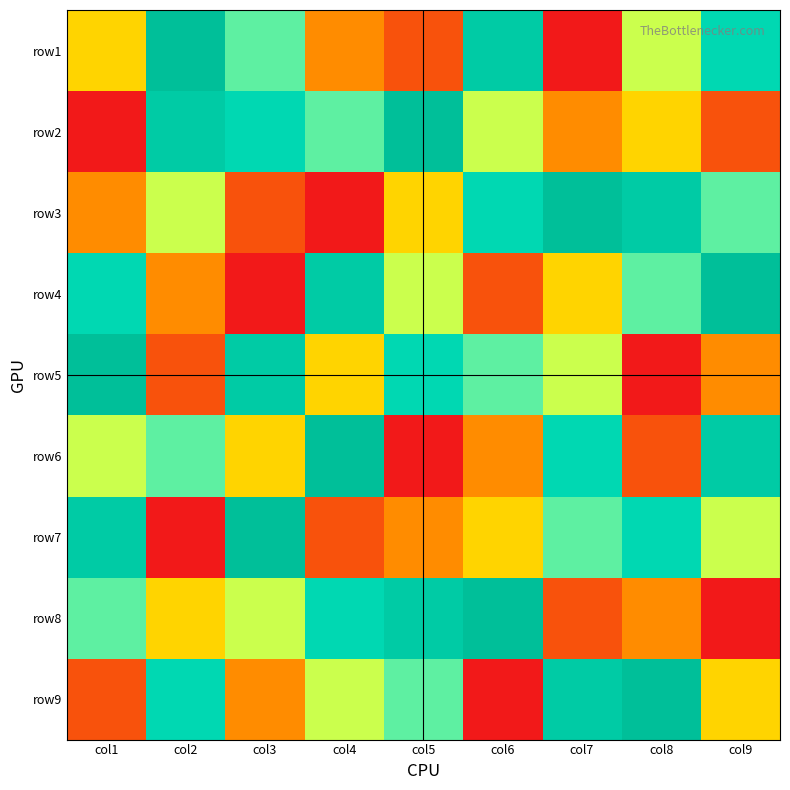

At which category is the sum across all series the highest?

col1